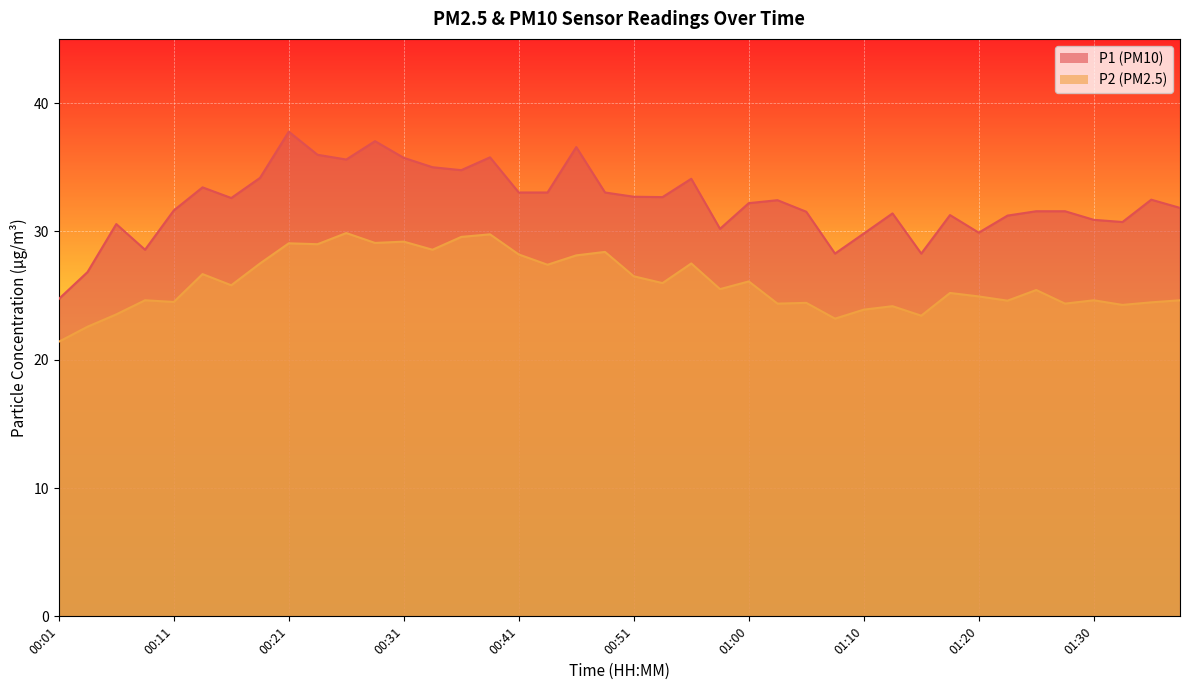

What is the difference between the second highest and minimum values in the P2 series?

8.4